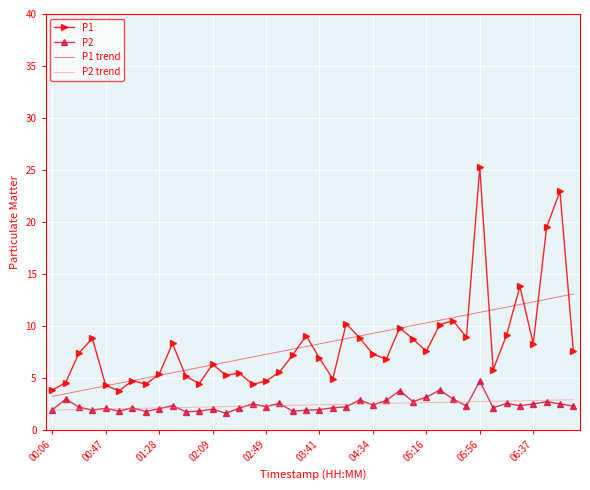

List the series in order of their peak value, lowest first.

P2 trend, P2, P1 trend, P1